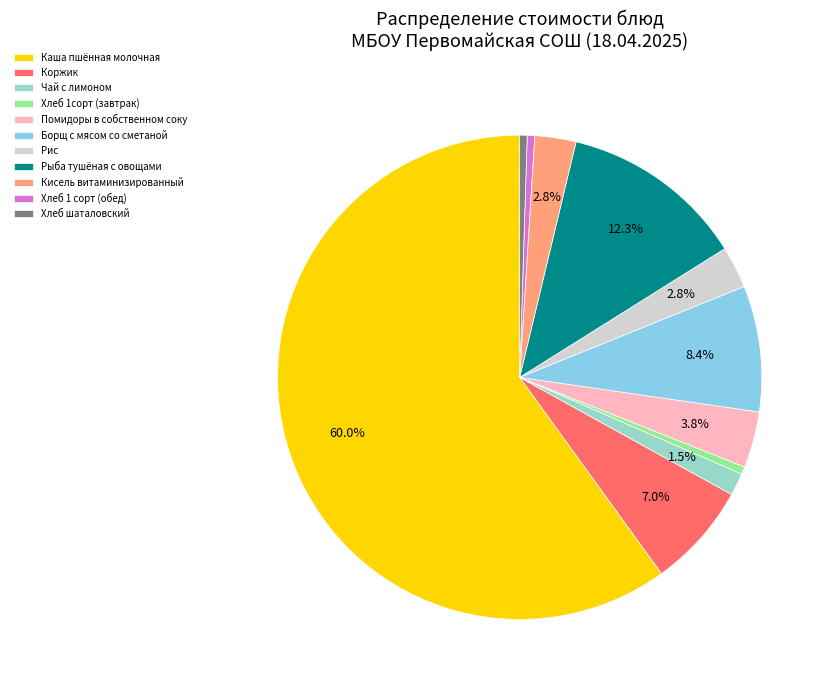

Combined, what portion of the pie is Кисель витаминизированный and Рыба тушёная с овощами?

15.1%